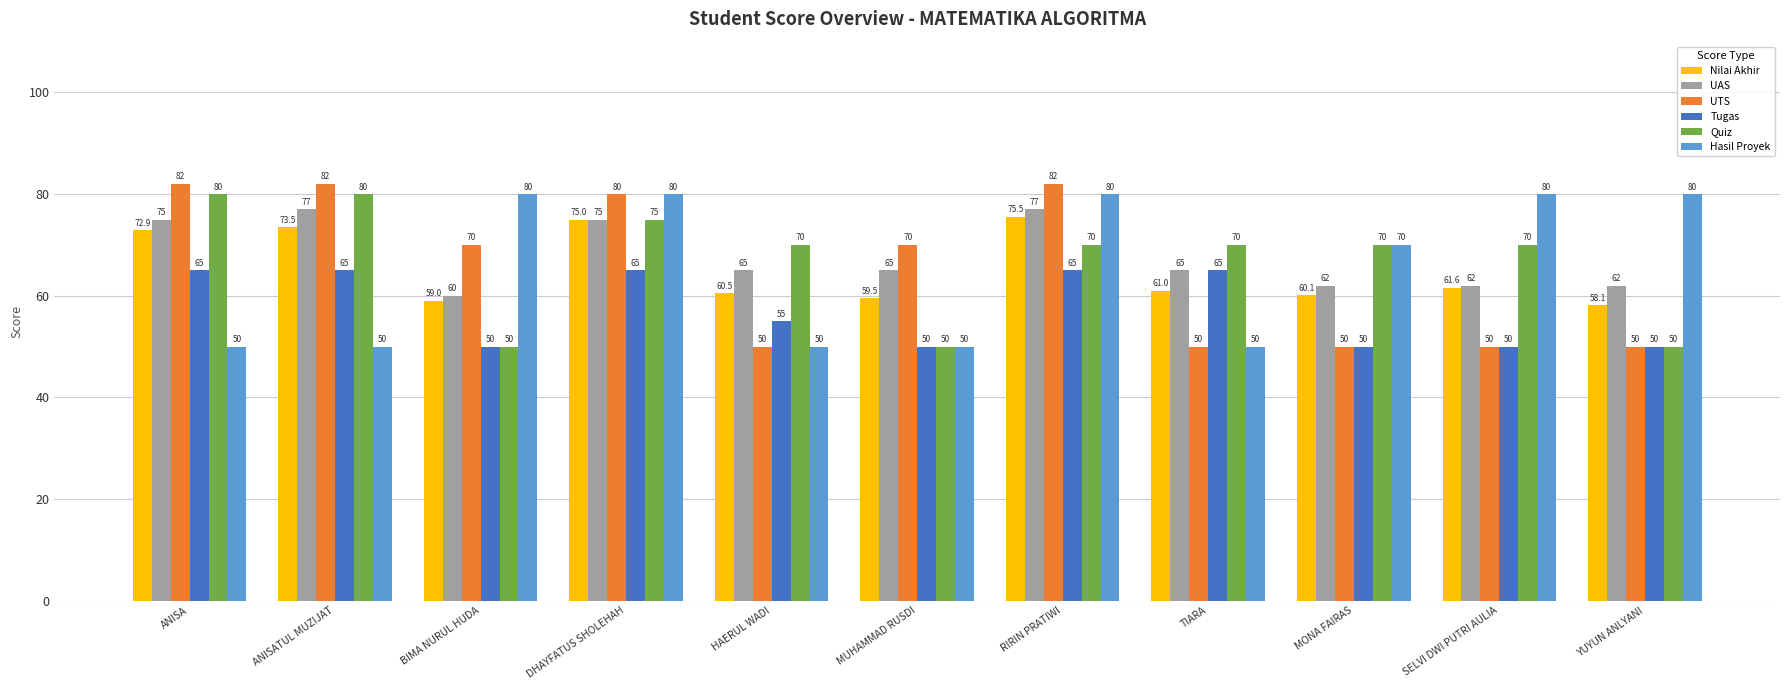

True or false: Tugas has a value of 65.0 at RIRIN PRATIWI.

True